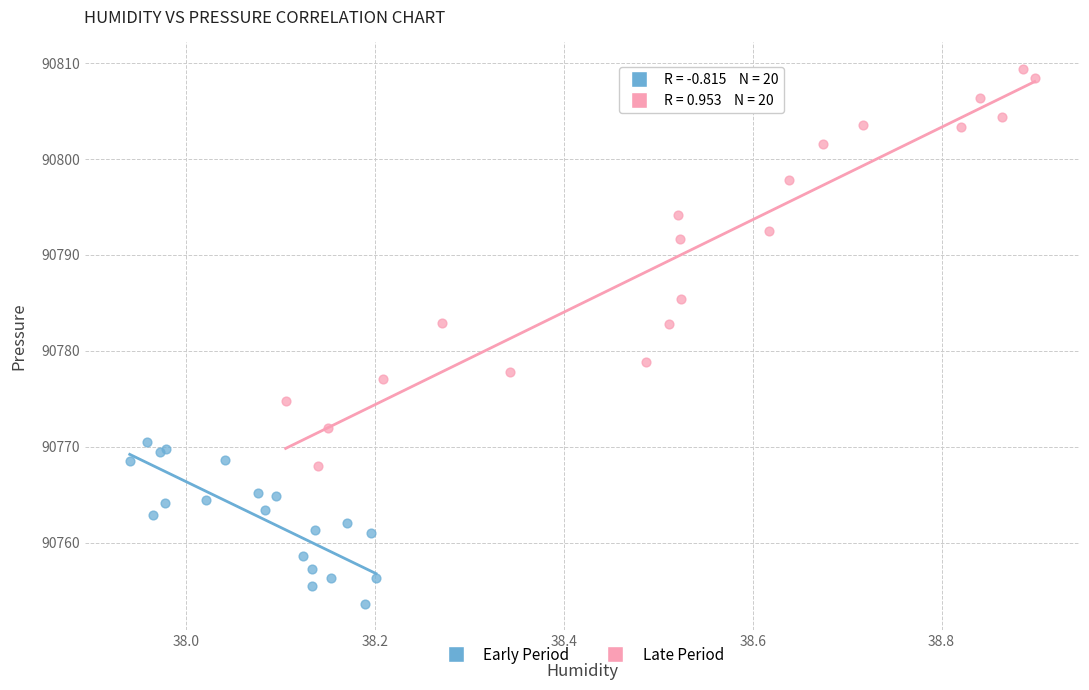

Which series contains the highest Y value?

Late Period